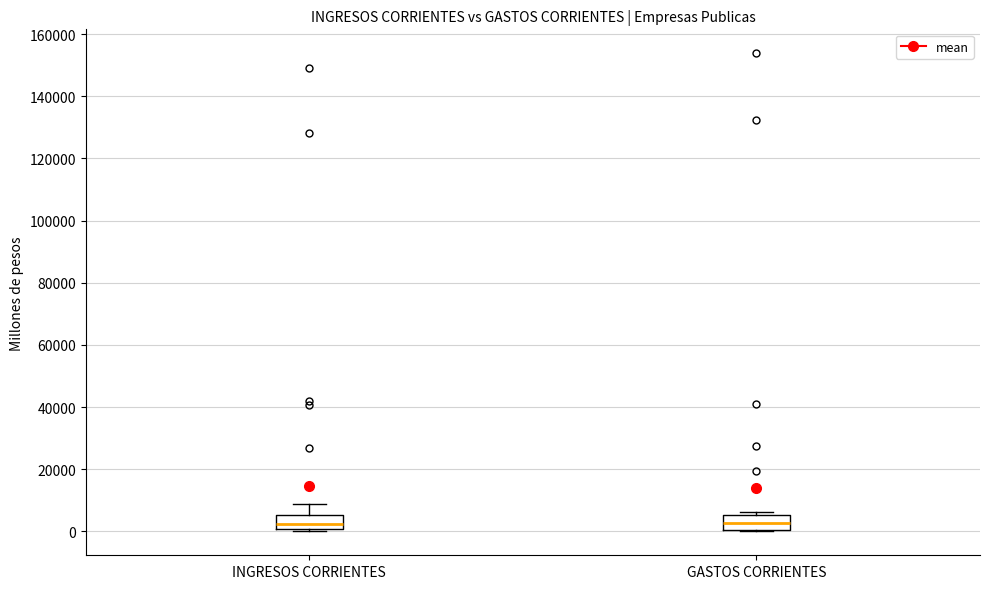

Where is the upper edge of the box for INGRESOS CORRIENTES on the y-axis? The values are not printed on the chart, so give them approximately, as read against the axis.

6000